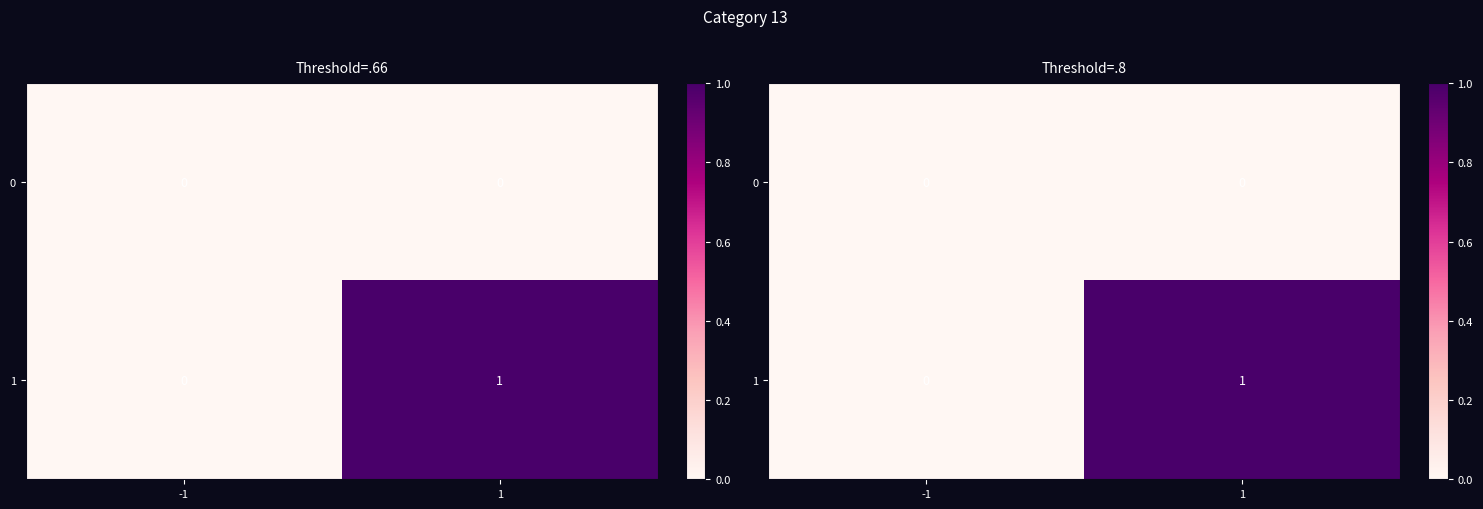

Between 1 and -1, which is larger?

1